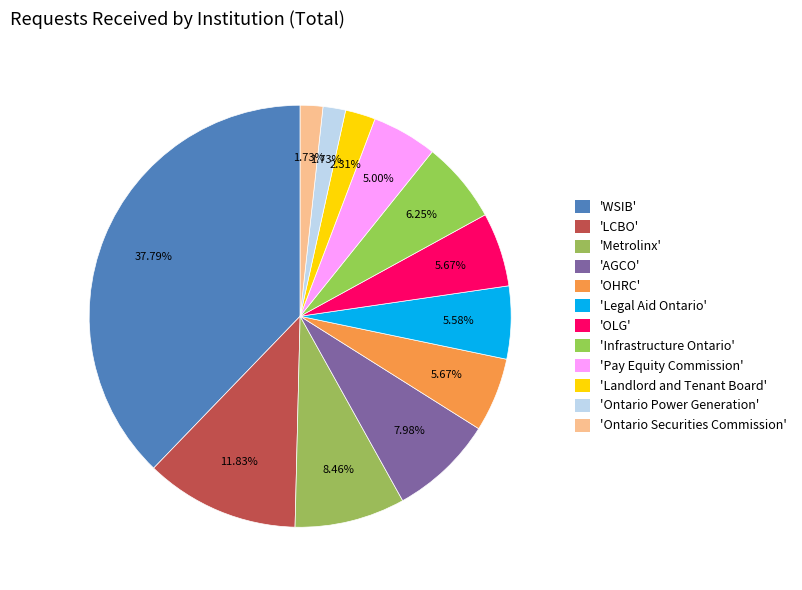

Rank the categories by value from lowest to highest.

Ontario Power Generation Inc., Ontario Securities Commission, Landlord and Tenant Board, Pay Equity Commission, Legal Aid Ontario, Ontario Human Rights Commission, Ontario Lottery and Gaming Corporation, Infrastructure Ontario (IO), Alcohol and Gaming Commission of Ontario, Metrolinx, LCBO, Workplace Safety and Insurance Board